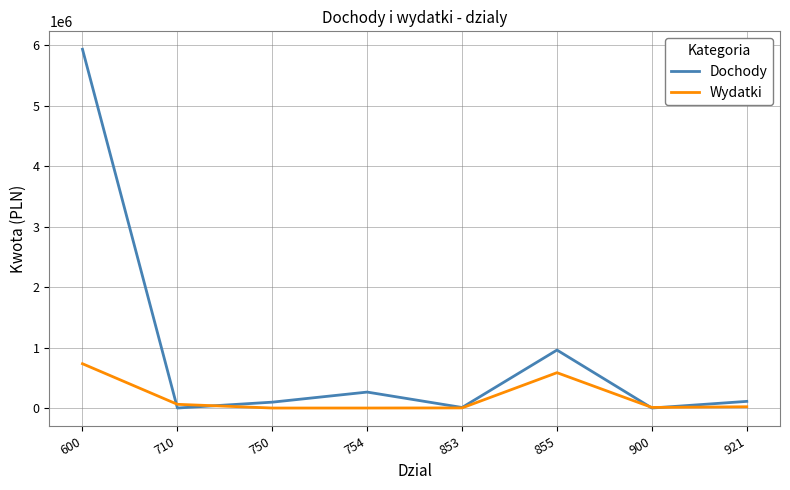

What is the maximum value shown in the chart?

5932595